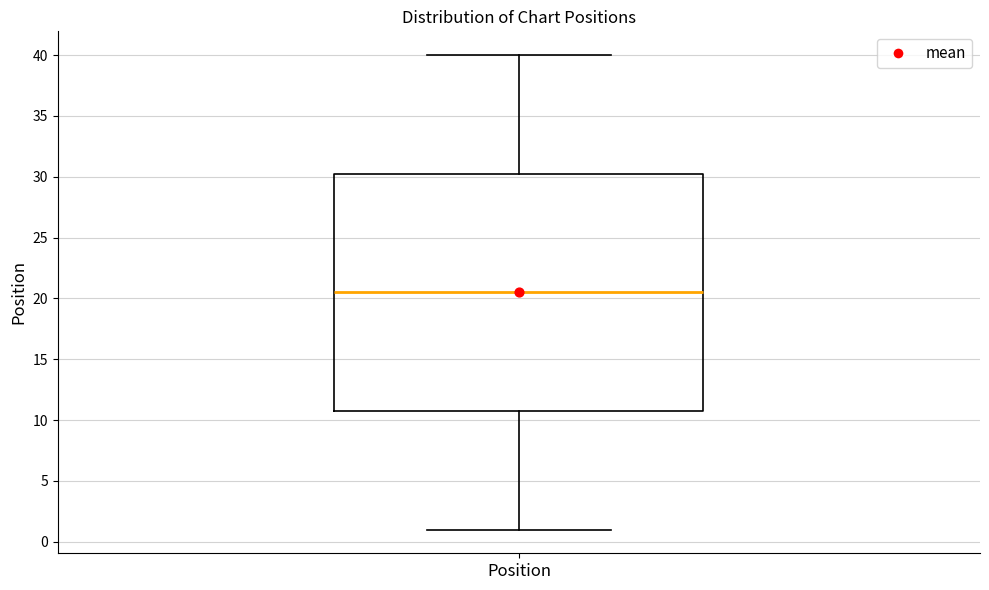

Read this box plot against the y-axis: the position of the median line, the range covered by the box, and the ends of both whiskers. The values are not printed on the chart, so give them approximately, as read against the axis.

median 20.5, box 11.0 to 30.5, whiskers 1.0 to 40.0